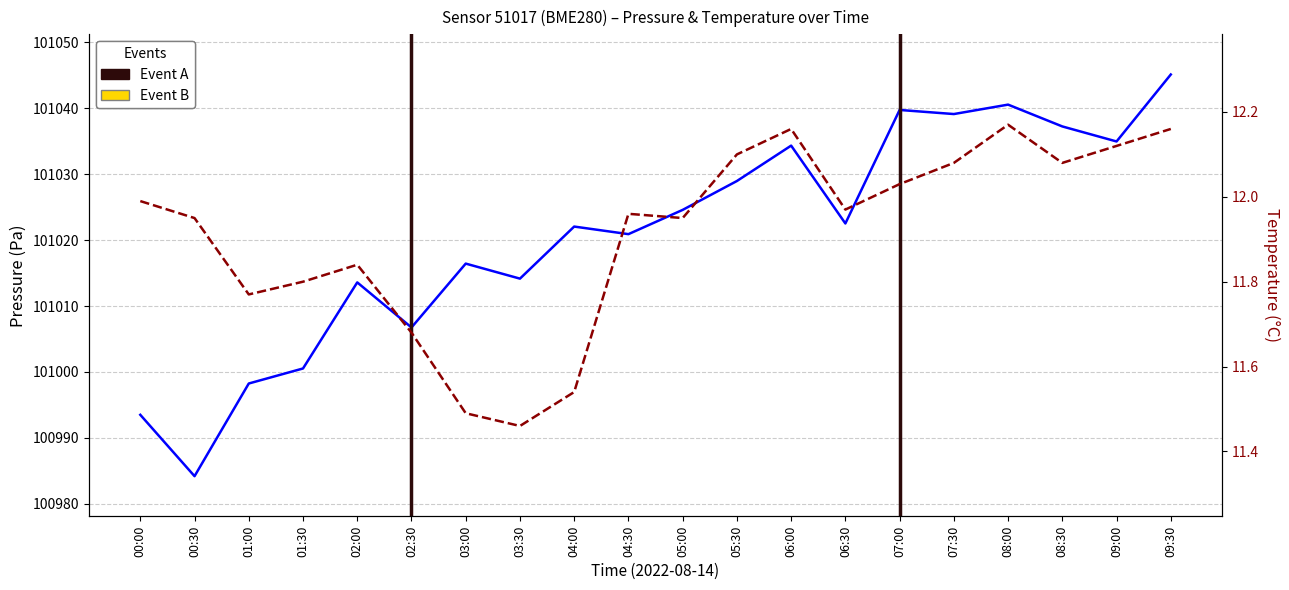

How many values in the pressure series exceed 101022?

11